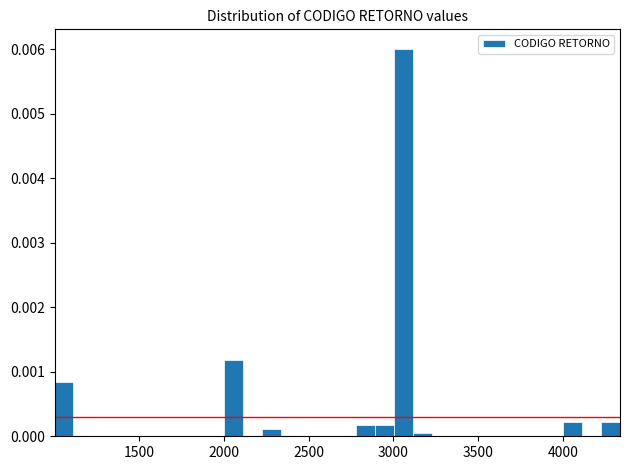

Around what value on the x-axis is the tallest bar? Give the approximate position of its centre, as read against the axis.

3050